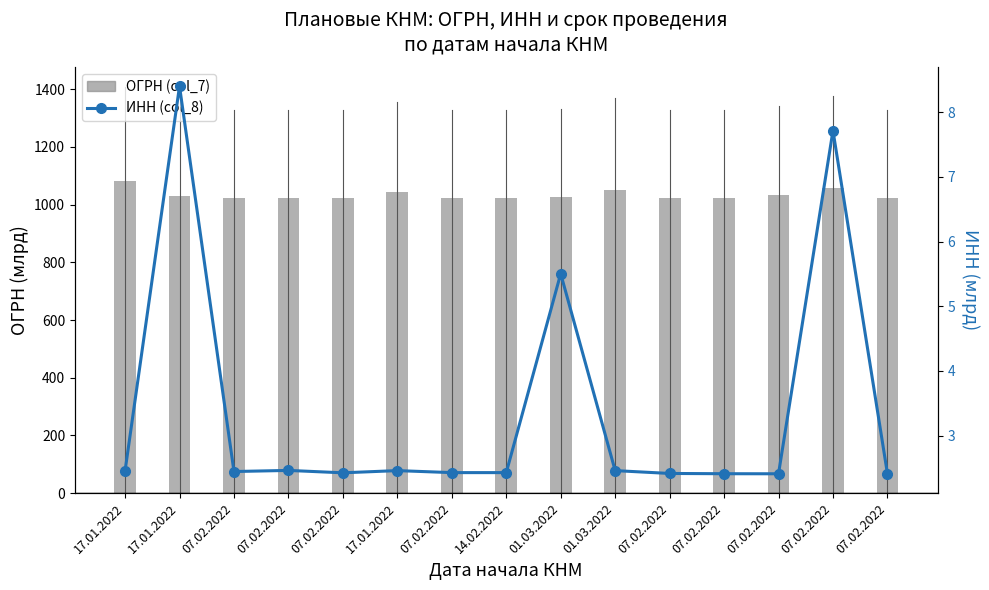

Which series has the largest total across all categories?

ОГРН (col_7)